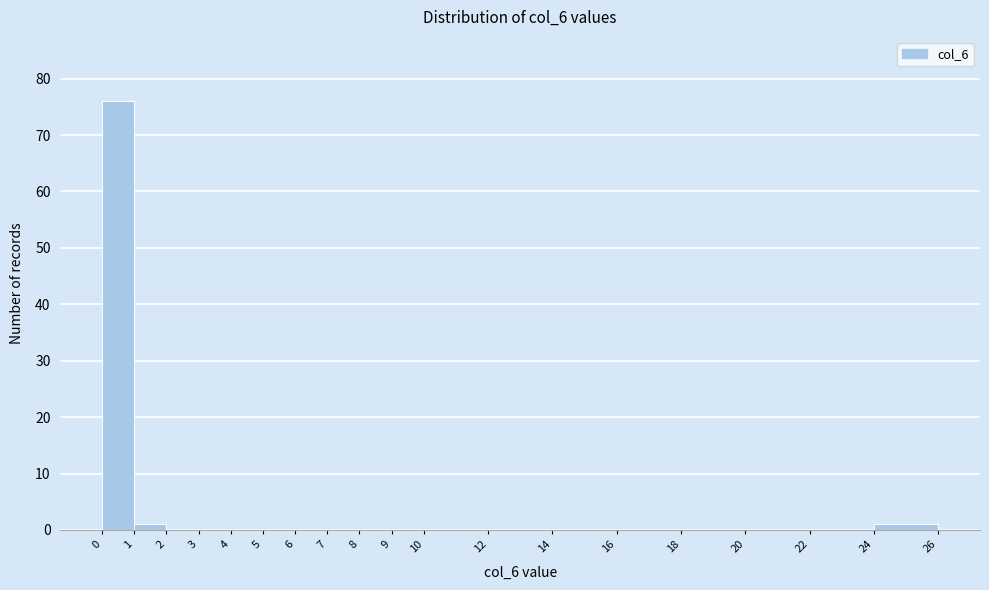

What is the height of the bar covering 1 to 2 on the x-axis? The values are not printed on the chart, so give them approximately, as read against the axis.

1